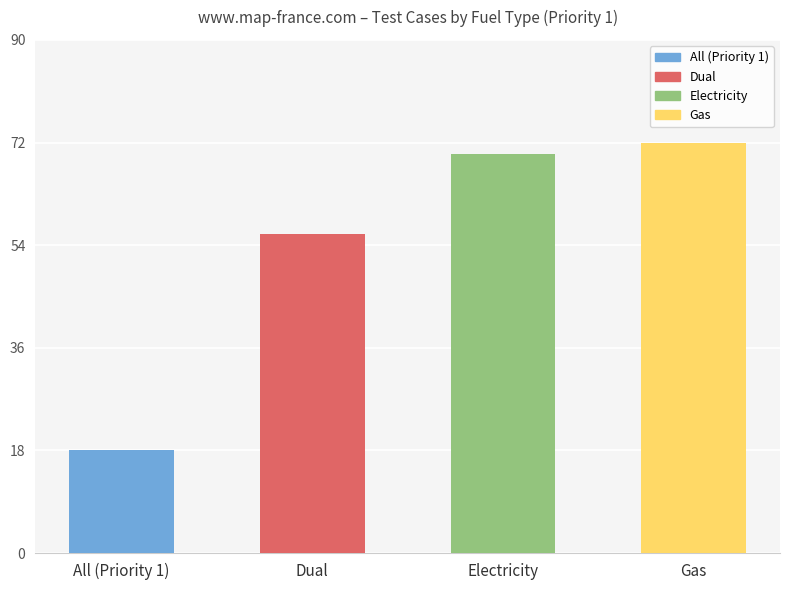

The chart shows a value of 56 at Dual. True or false?

True